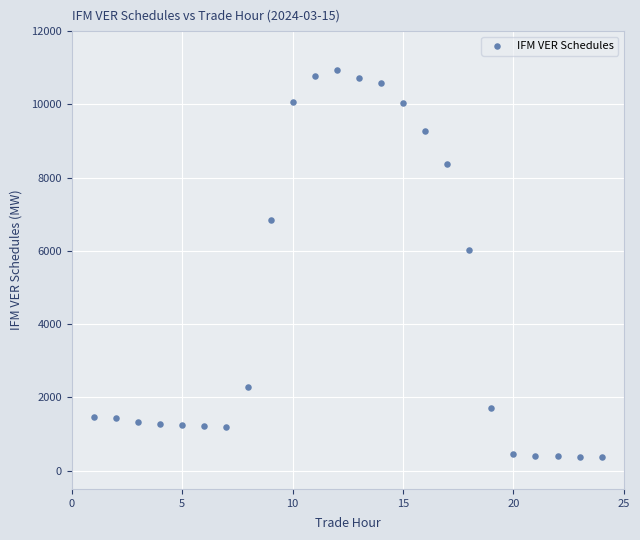

What Y value in the scatter plot is closest to 5660?

6025.1